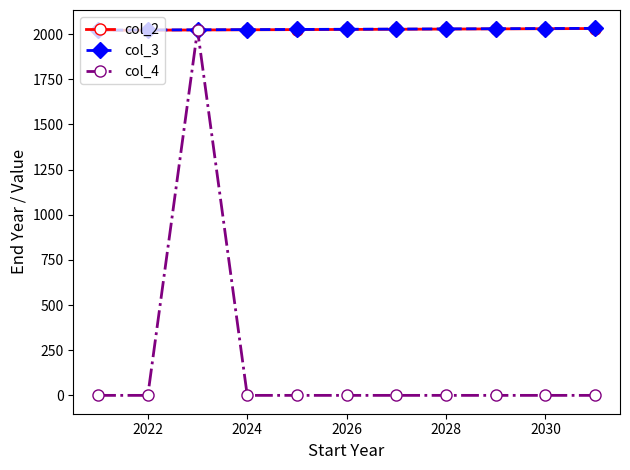

What are all the series names shown in the legend?

col_2, col_3, col_4